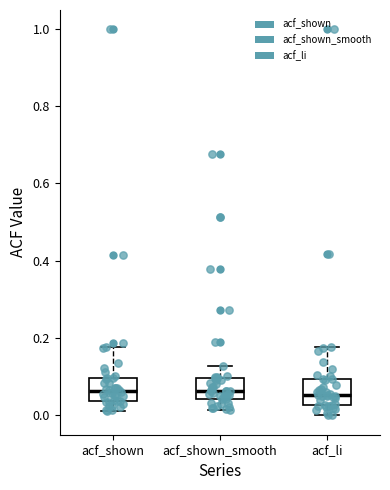

Where does the upper whisker of the box for acf_shown end on the y-axis? The values are not printed on the chart, so give them approximately, as read against the axis.

0.18